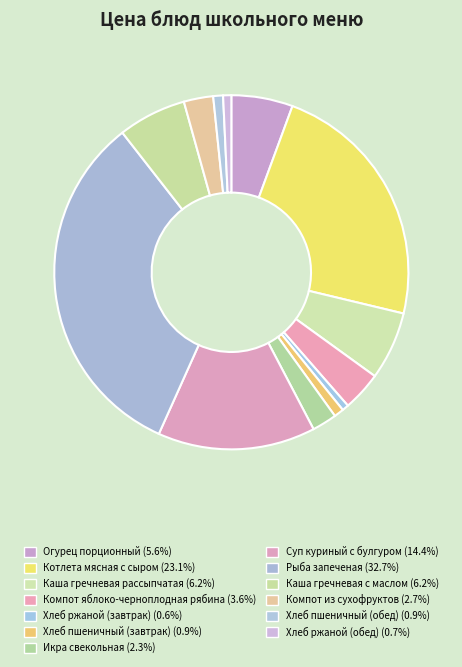

To the nearest percent, what is the difference between the largest and smallest slice percentages?

32%